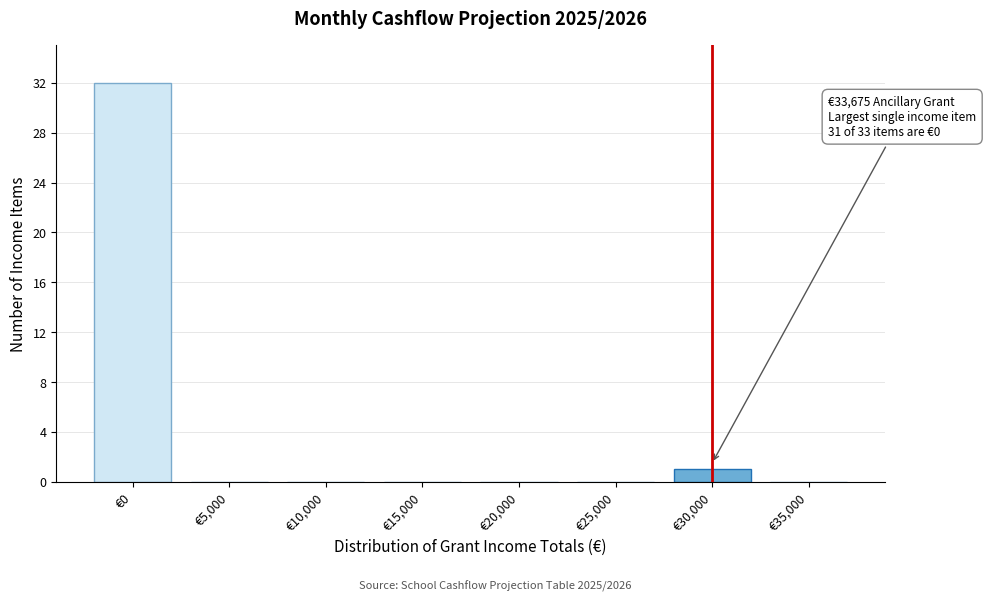

Reading left to right, list all the values displayed in this chart.

€0=32	€5,000=0	€10,000=0	€15,000=0	€20,000=0	€25,000=0	€30,000=1	€35,000=0